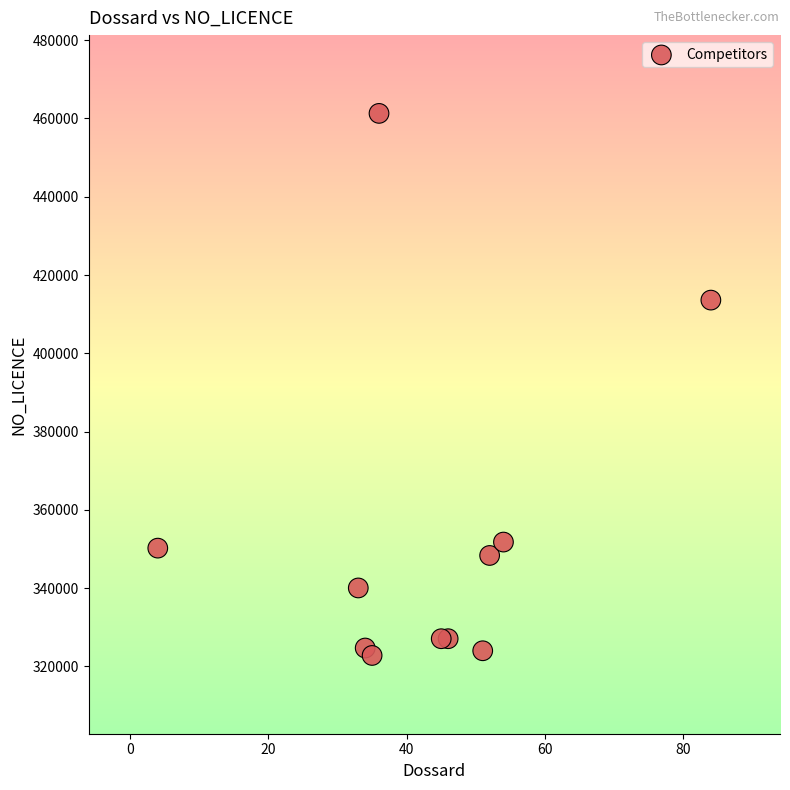

What Y value in the scatter plot is closest to 392043?

413585